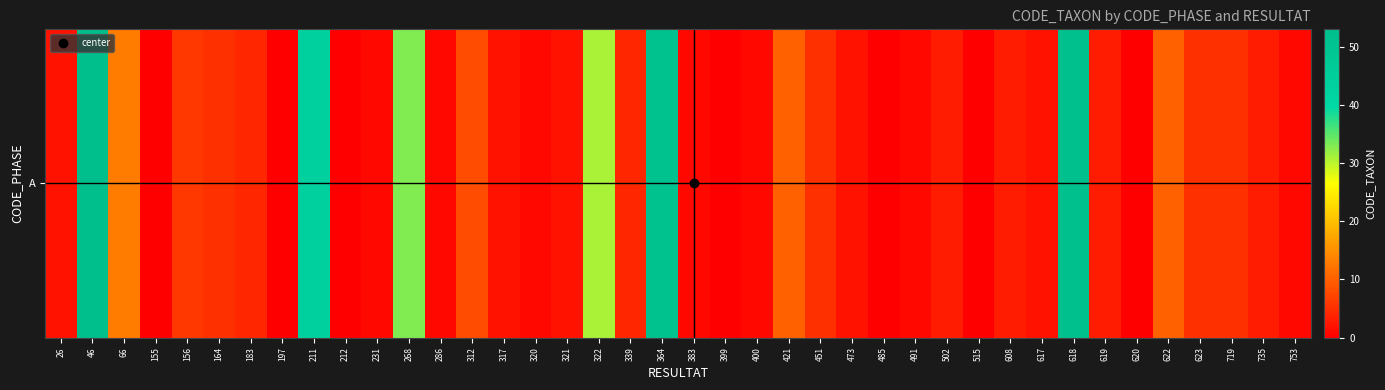

What is the difference between the maximum and minimum values?

53